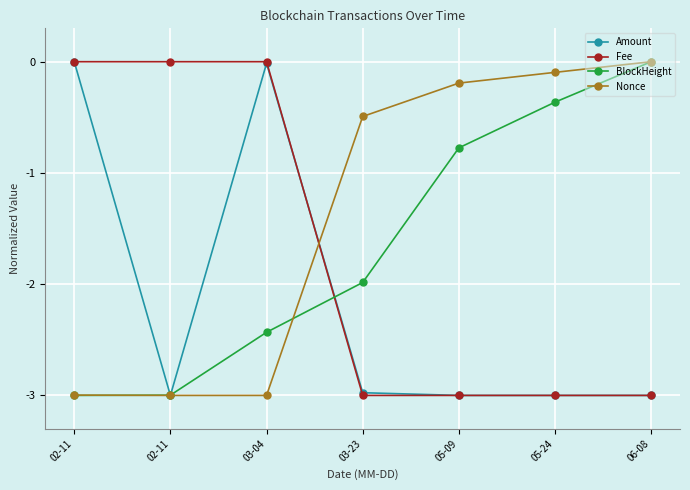

How many data points does each series have?

7